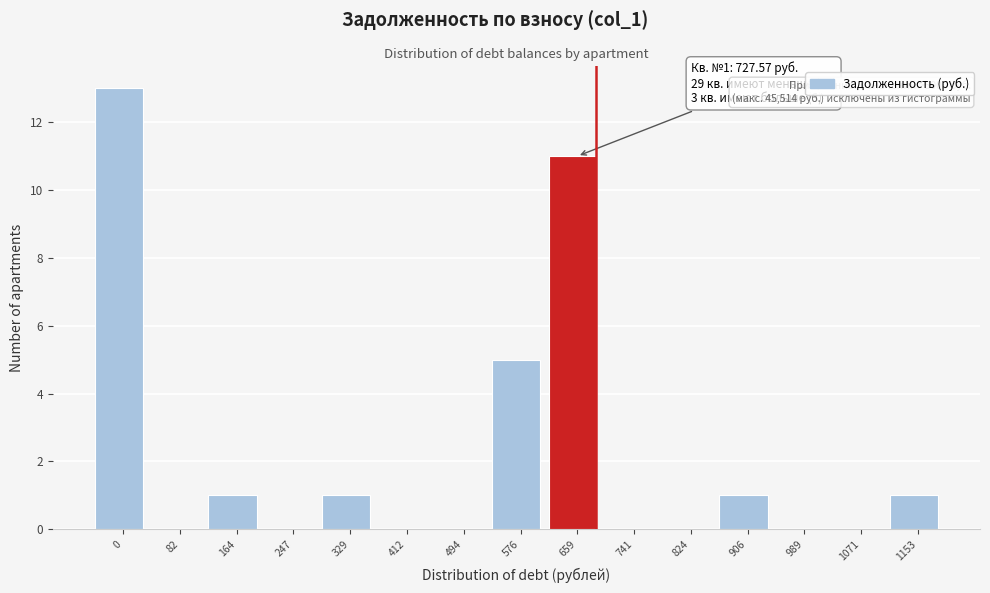

Reading left to right, transcribe all the data shown in this chart.

0=13	82=0	164=1	247=0	329=1	412=0	494=0	576=5	659=11	741=0	824=0	906=1	989=0	1071=0	1153=1